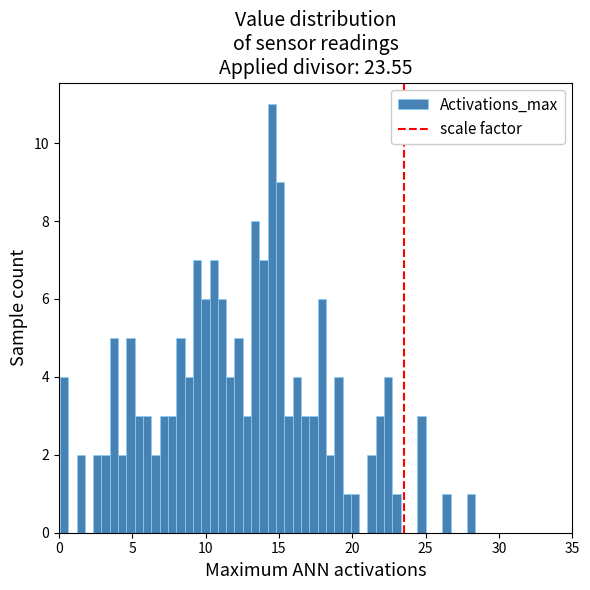

Around what value on the x-axis is the tallest bar? Give the approximate position of its centre, as read against the axis.

14.5